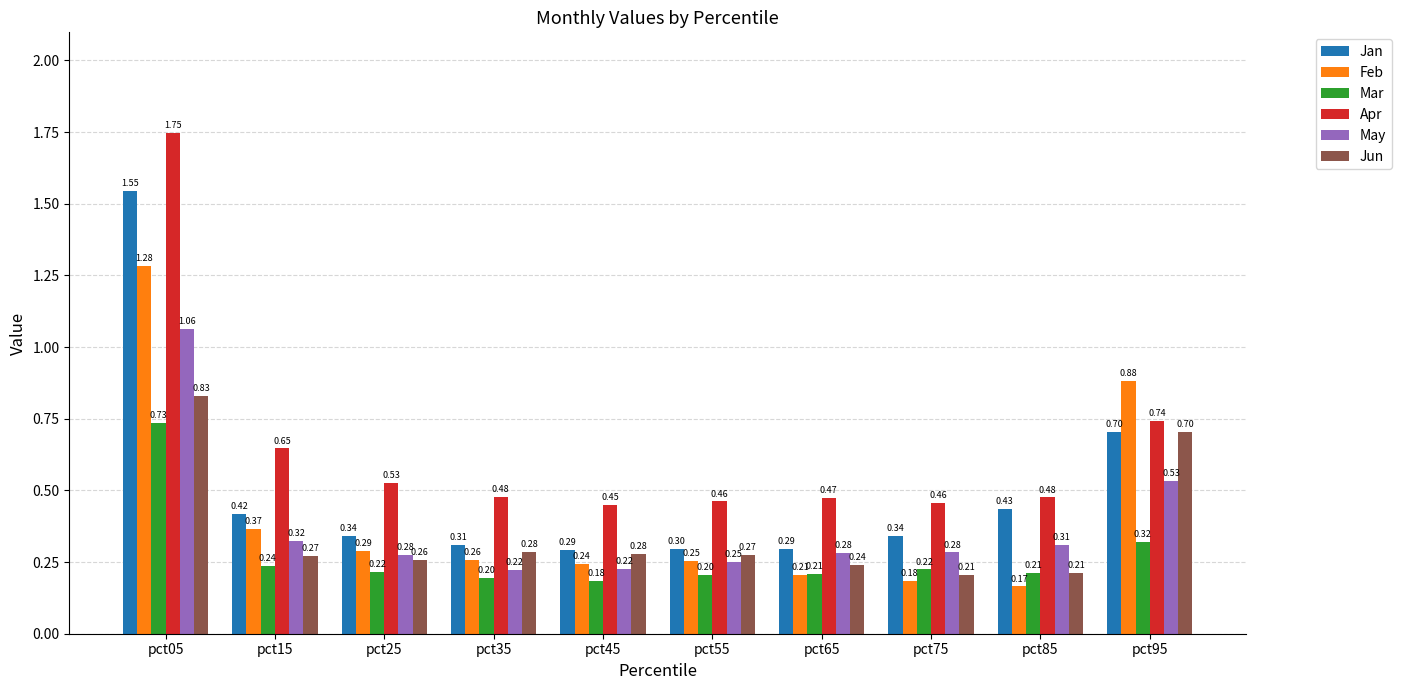

What is the difference between the second highest and second lowest values in the May series?

0.3